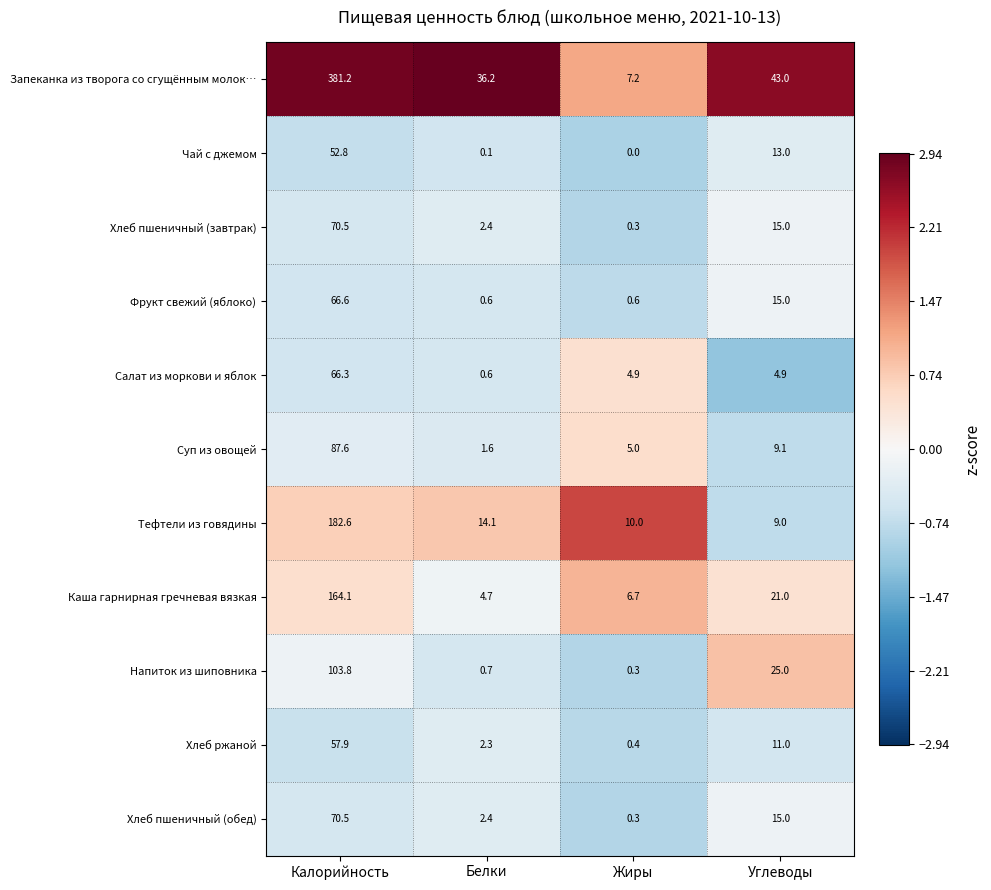

What is the difference between the Каша гарнирная гречневая вязкая values at Жиры and Калорийность?

157.4